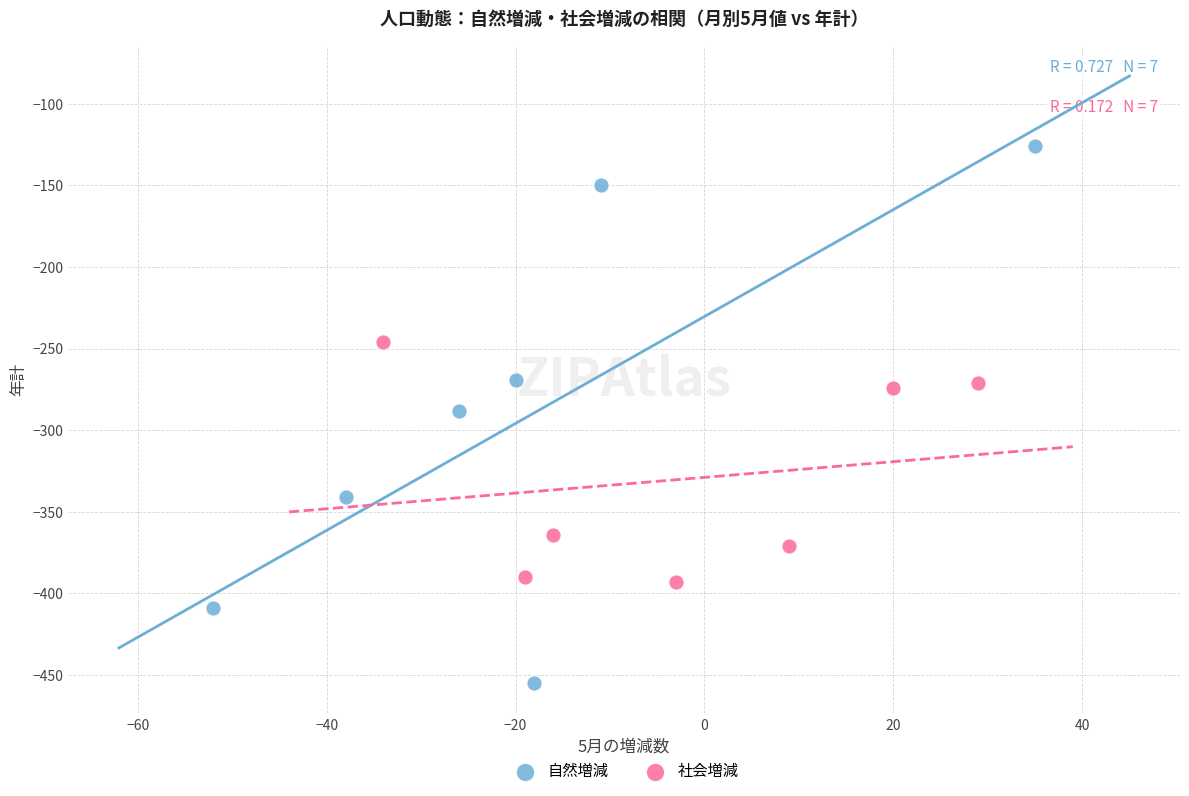

Which series reaches the maximum Y coordinate?

自然増減